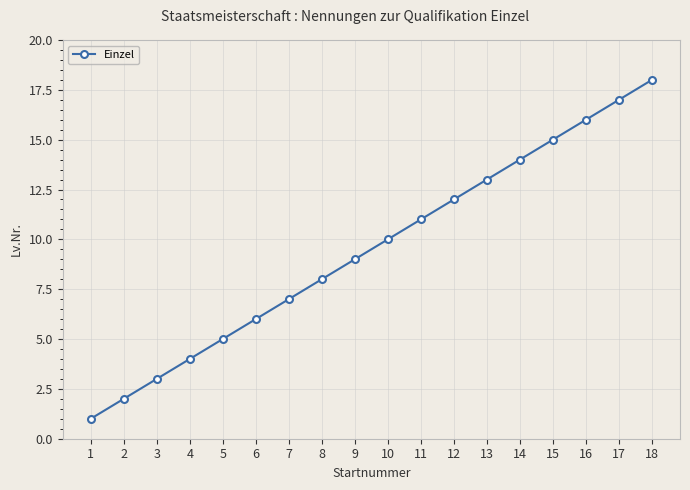

Which has a higher value, 10 or 11?

11